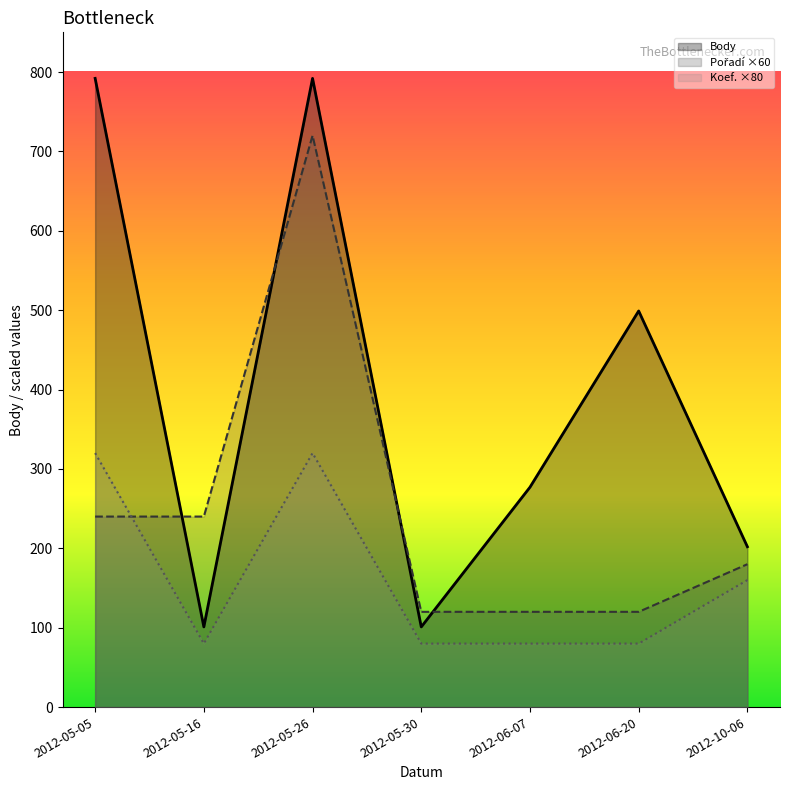

Where is the first local minimum for Body?

2012-05-16